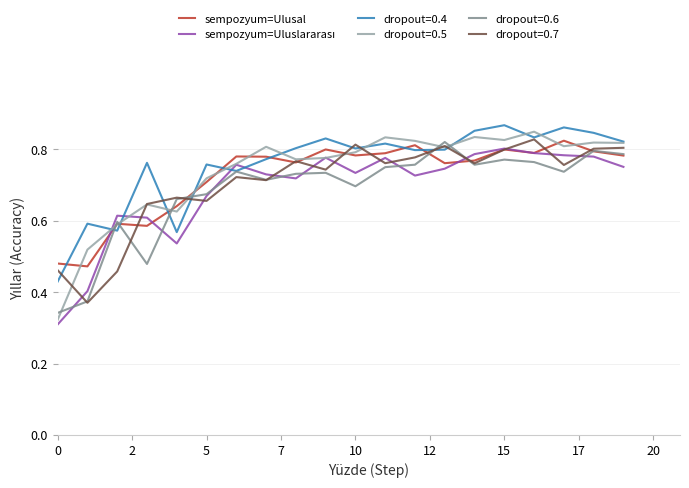

Which series has the widest spread of values?

dropout=0.5